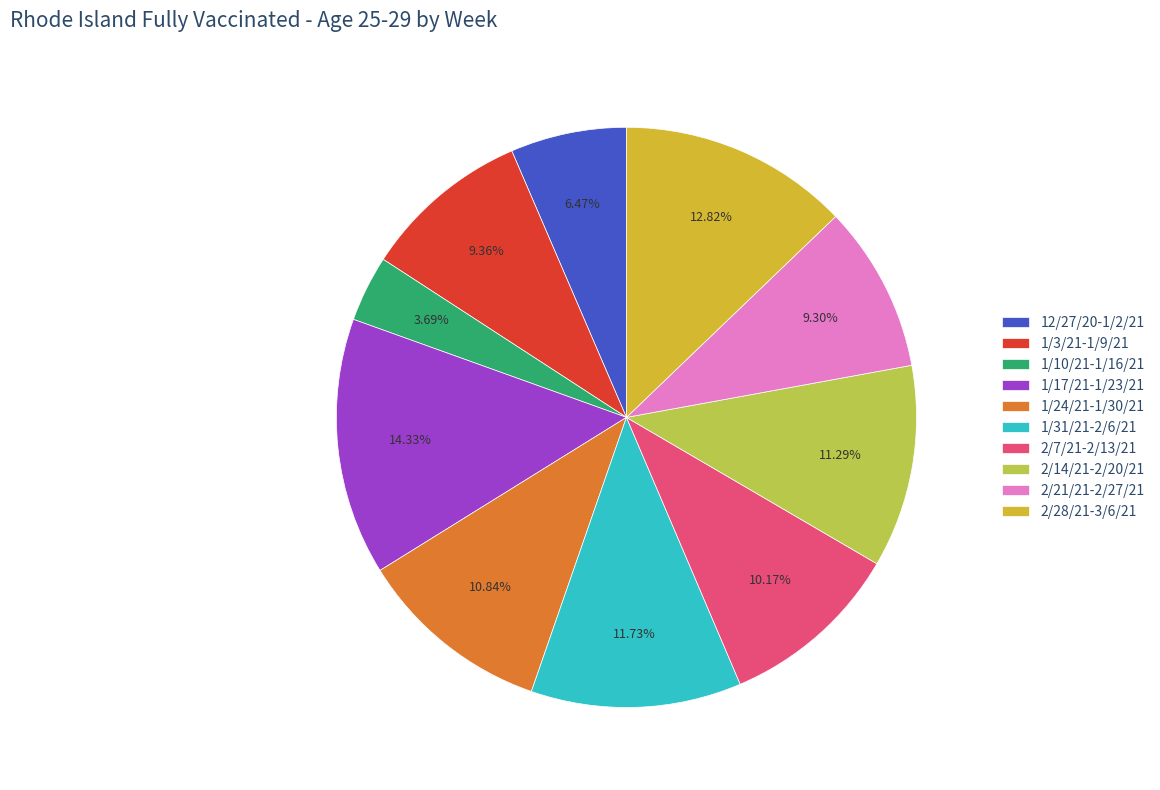

Does 1/24/21-1/30/21 represent more than half of the total?

No